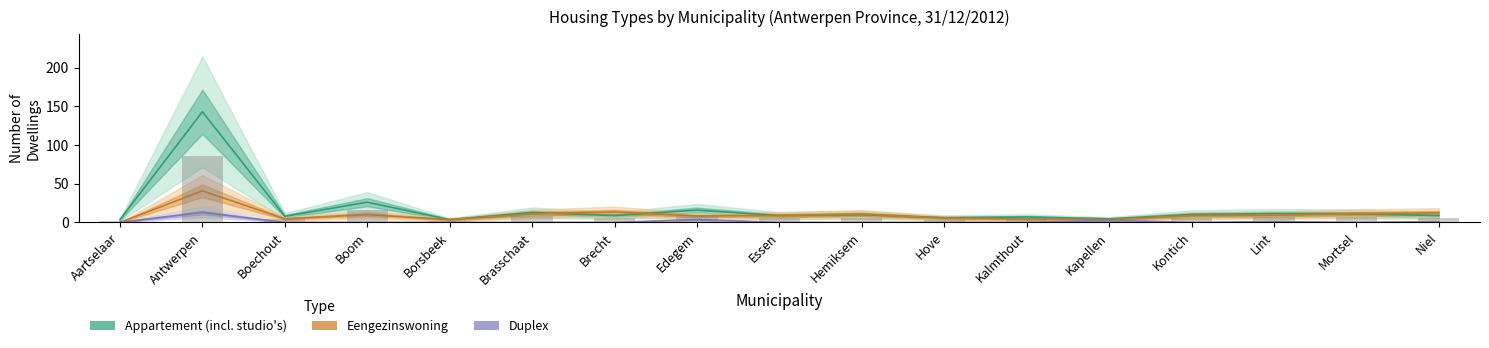

How many bars are there in total?

34